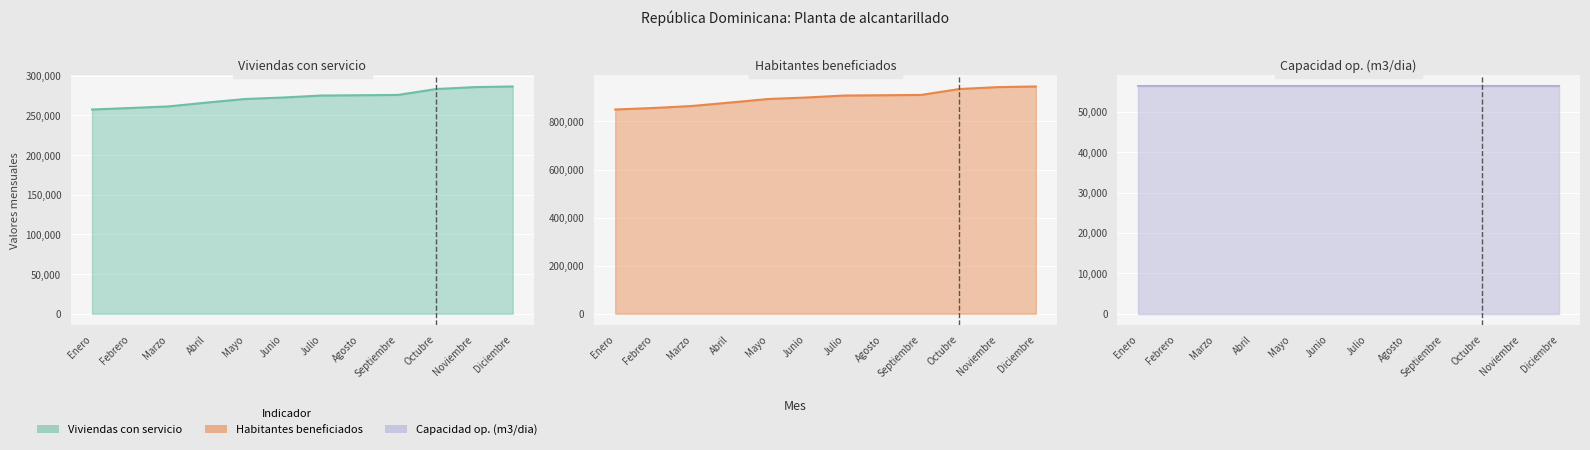

What is the label of the 5th point from the left?

Mayo